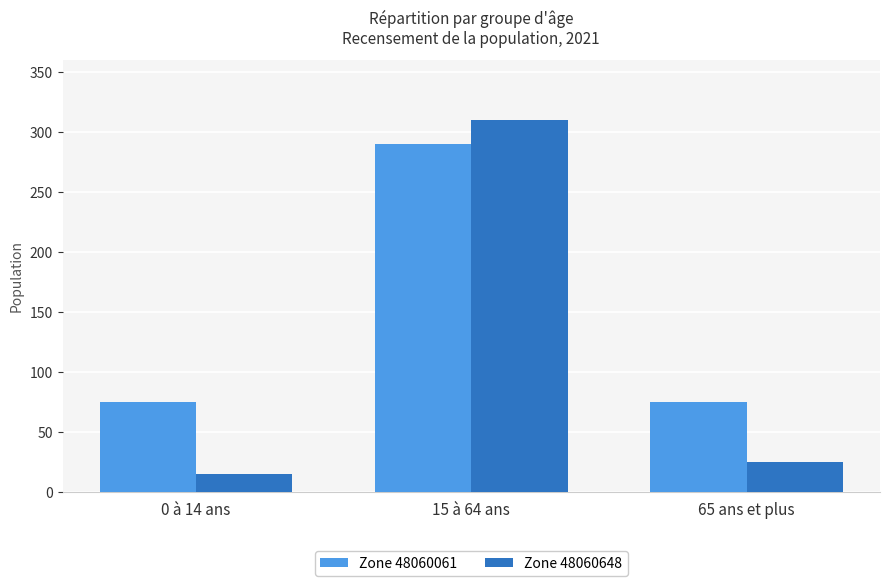

Which series has the widest spread of values?

Zone 48060648